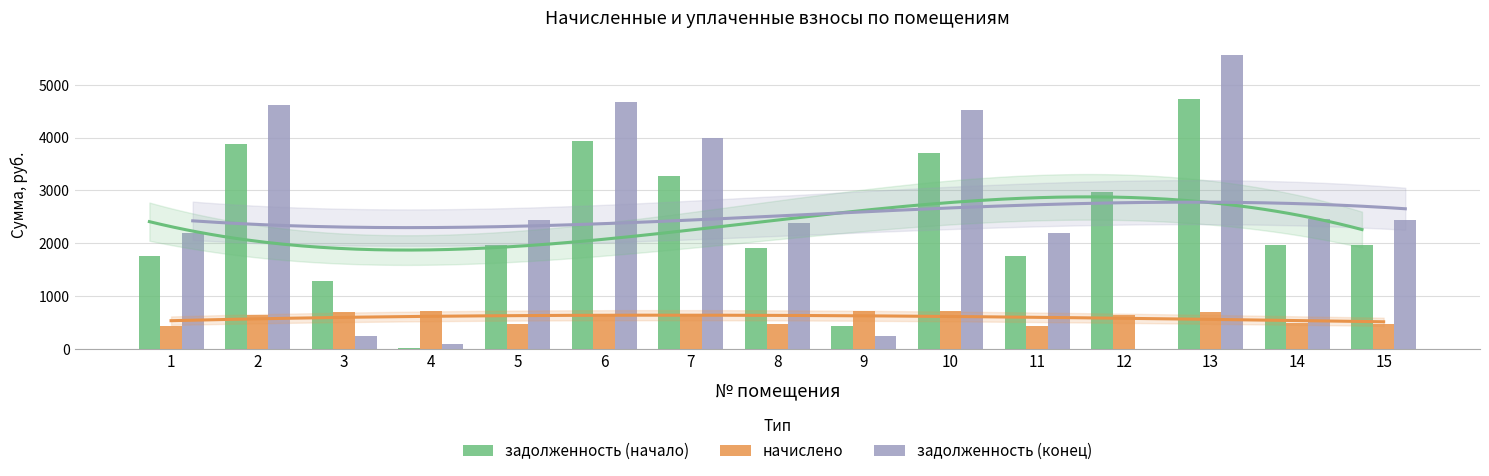

What is the sum of all задолженность (конец) values?

38064.3